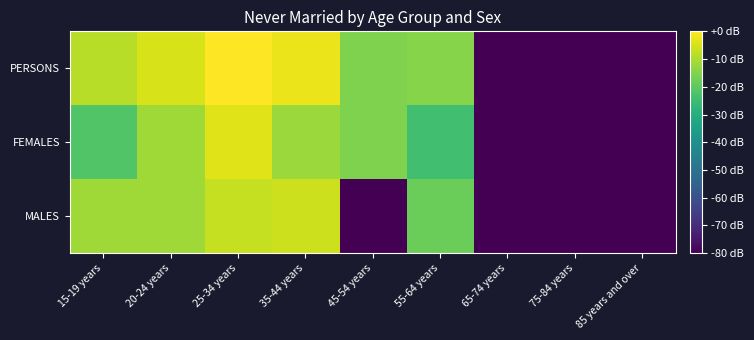

List the series in order of their peak value, highest first.

PERSONS, FEMALES, MALES